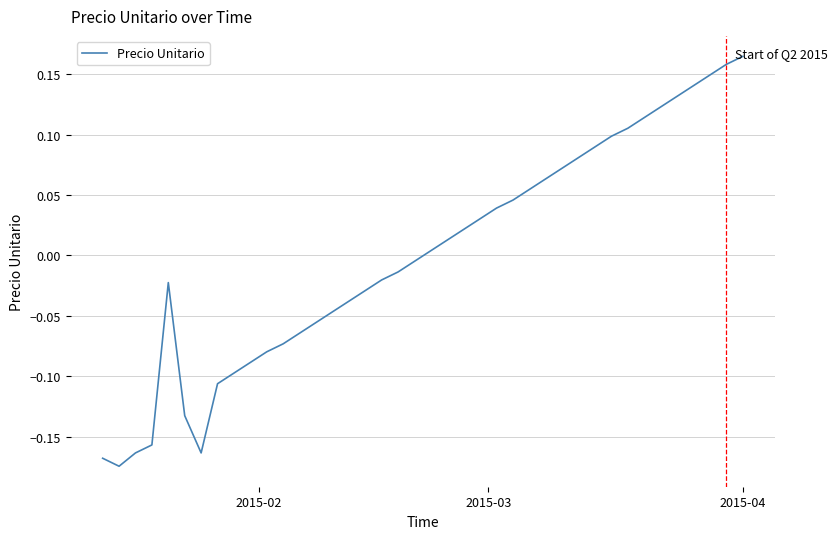

What is the difference between the maximum and minimum values?

0.3